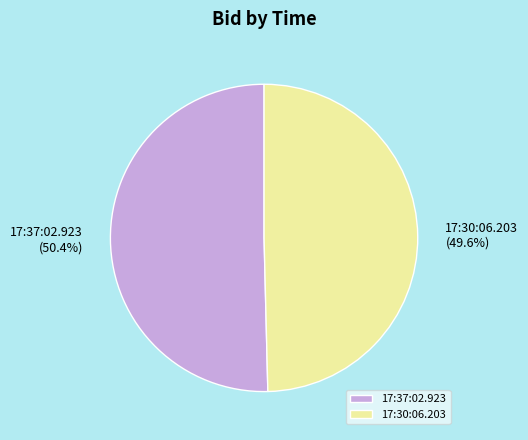

To the nearest percent, what portion does 17:37:02.923 represent?

50%